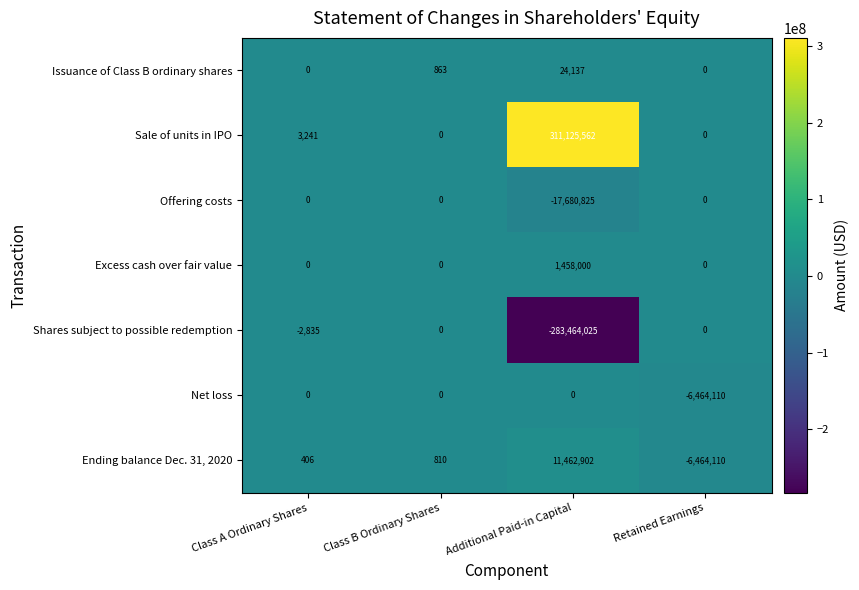

What is the sum of the Sale of units in IPO values at Additional Paid-in Capital and Retained Earnings?

311125562